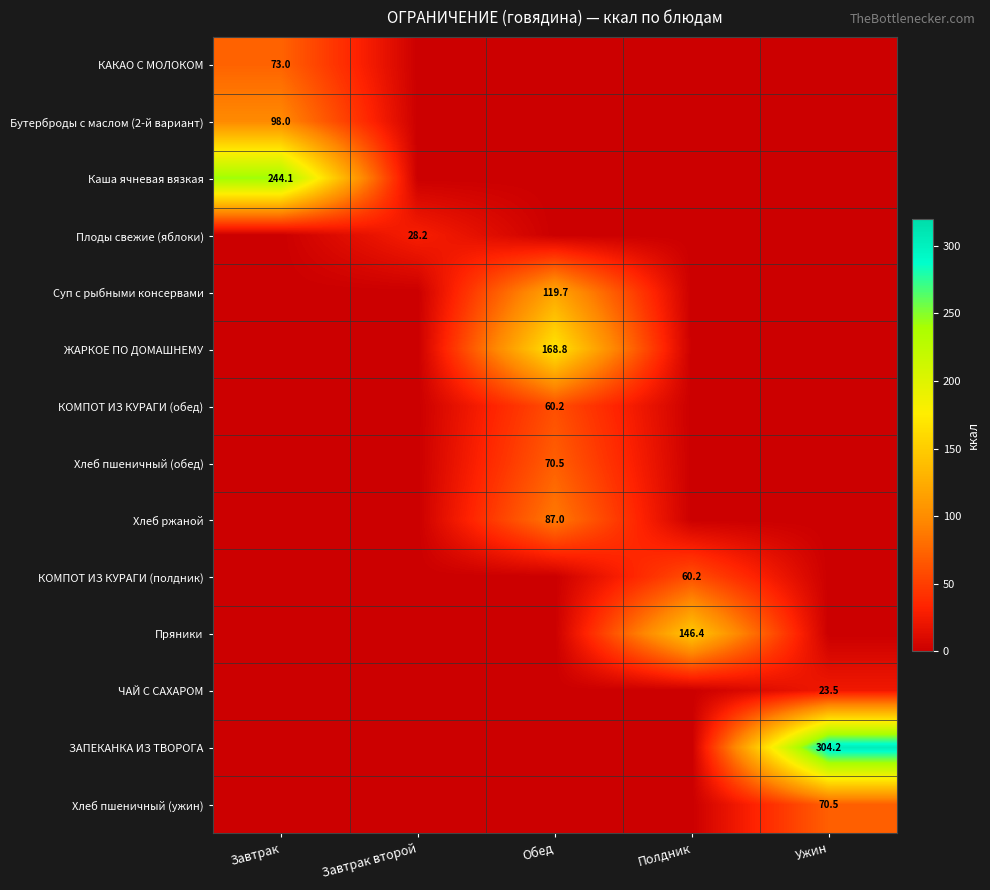

The Плоды свежие (яблоки) series shows 28.2 at Завтрак второй. True or false?

True